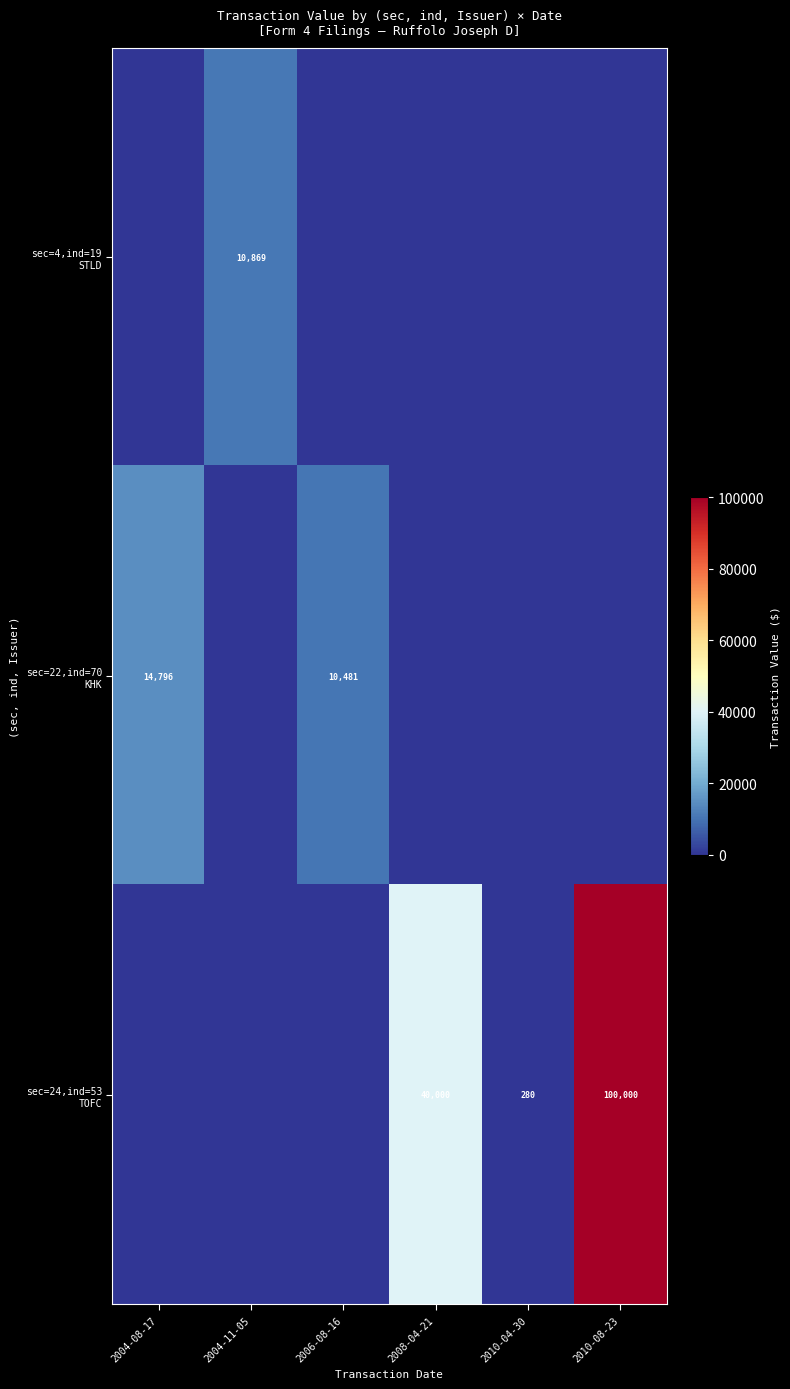

At how many categories does at least one series exceed 99485?

1